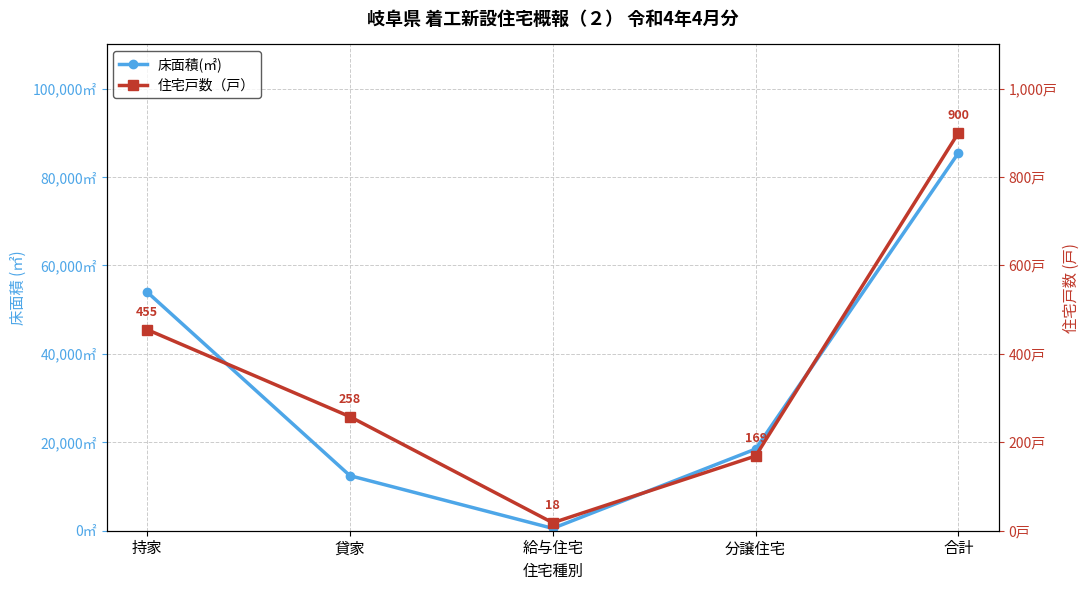

What is the label of the 3rd point from the left?

給与住宅